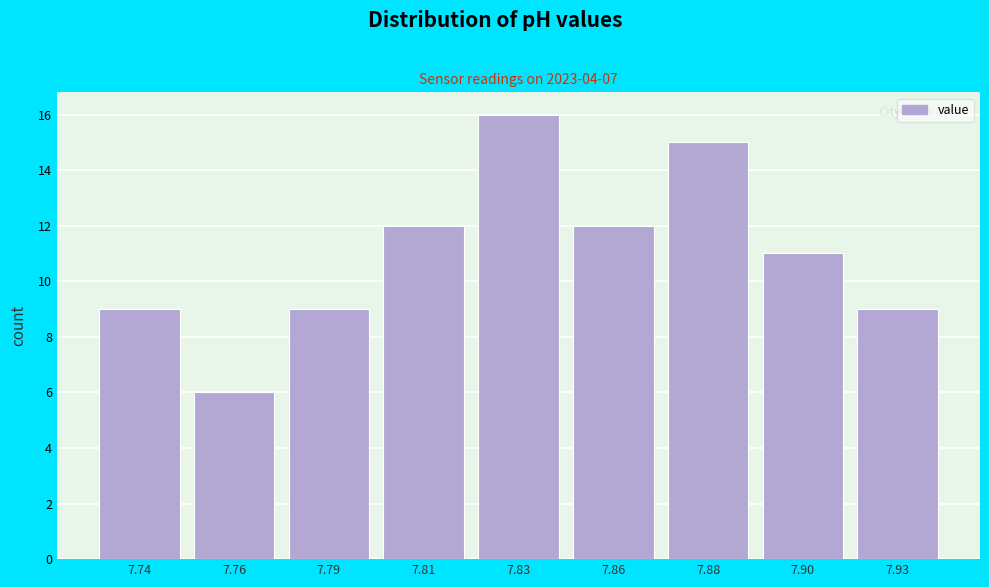

Reading left to right, what are all the values shown in this chart?

9	6	9	12	16	12	15	11	9